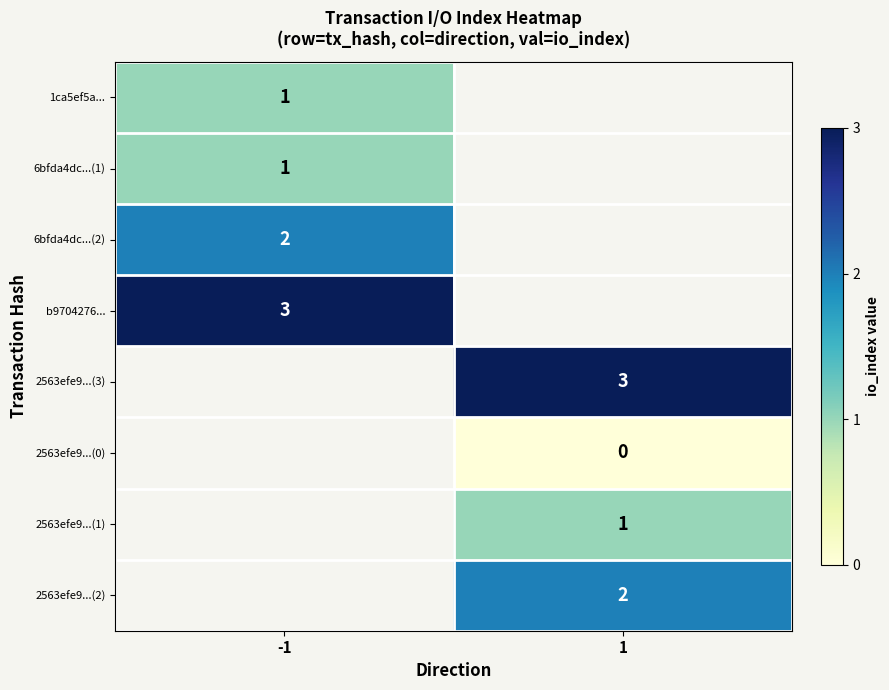

The value of 1ca5ef5a... at -1 is 1. True or false?

True